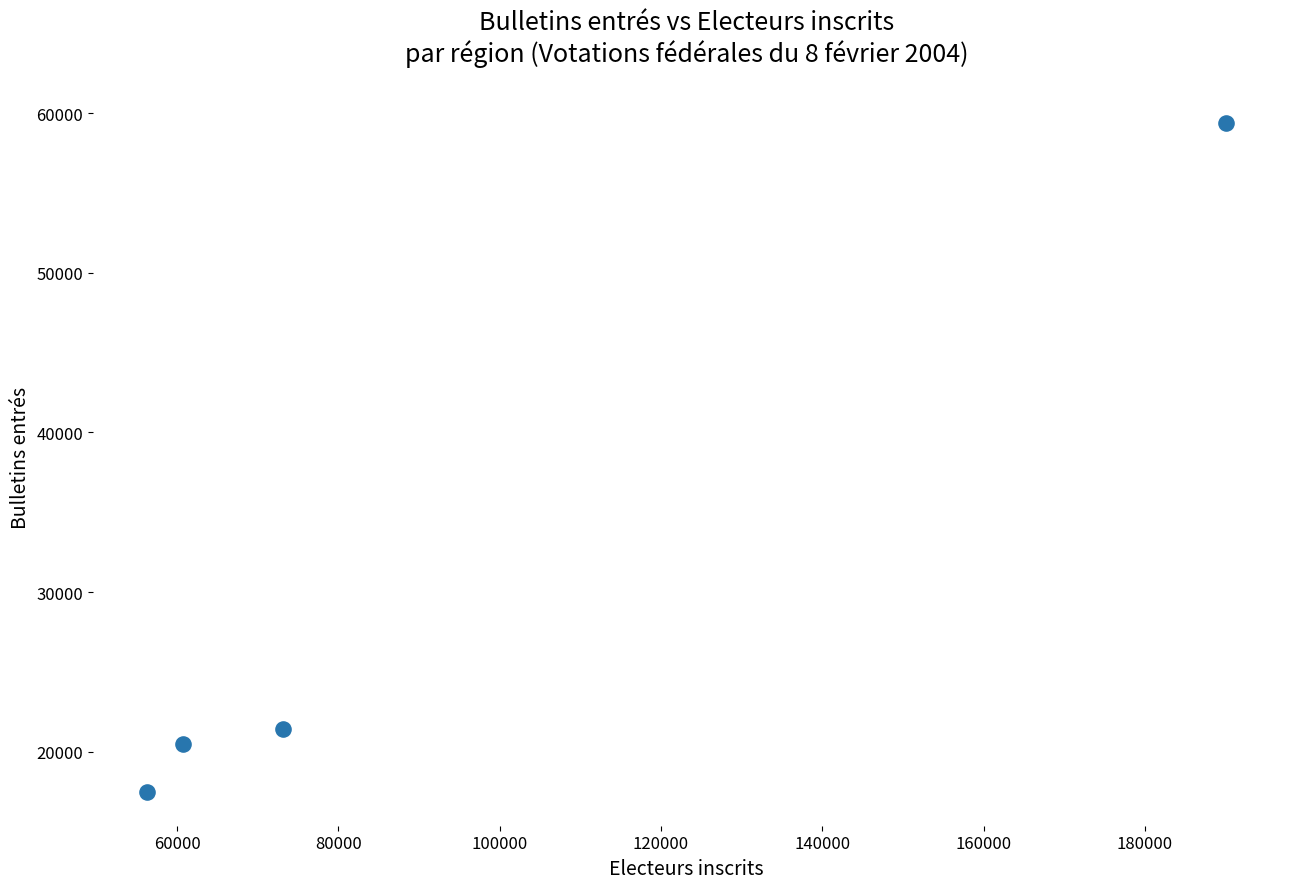

What Y value in the scatter plot is closest to 38436?

21416